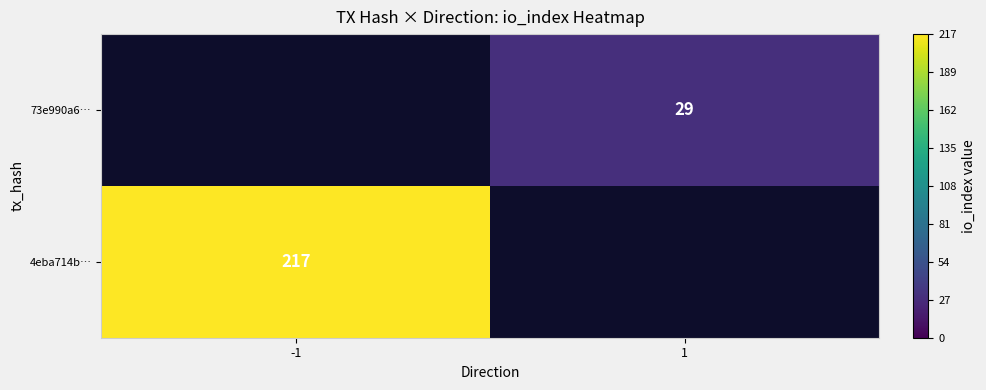

True or false: 4eba714b… has a value of 217 at -1.

True